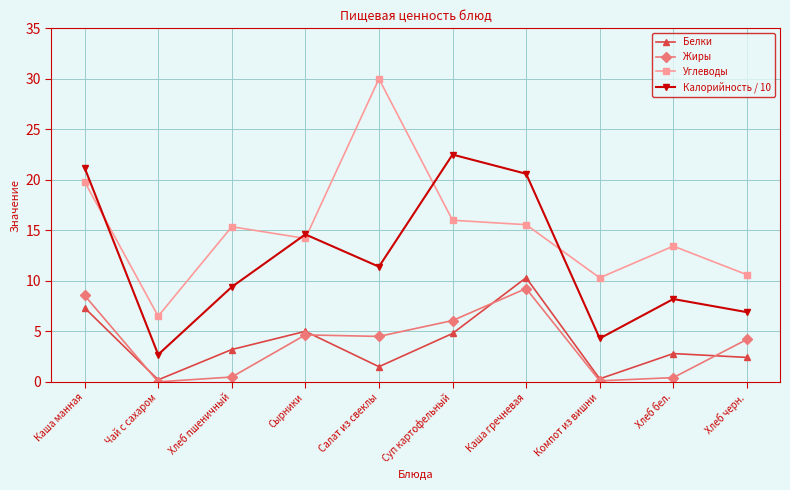

Which series has the largest range (max minus min)?

Углеводы